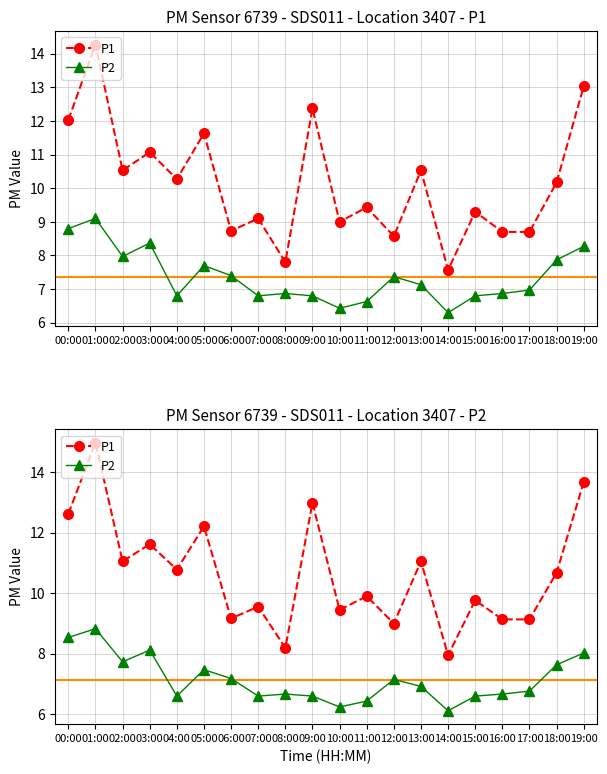

True or false: P1 and P2 cross at least once.

False